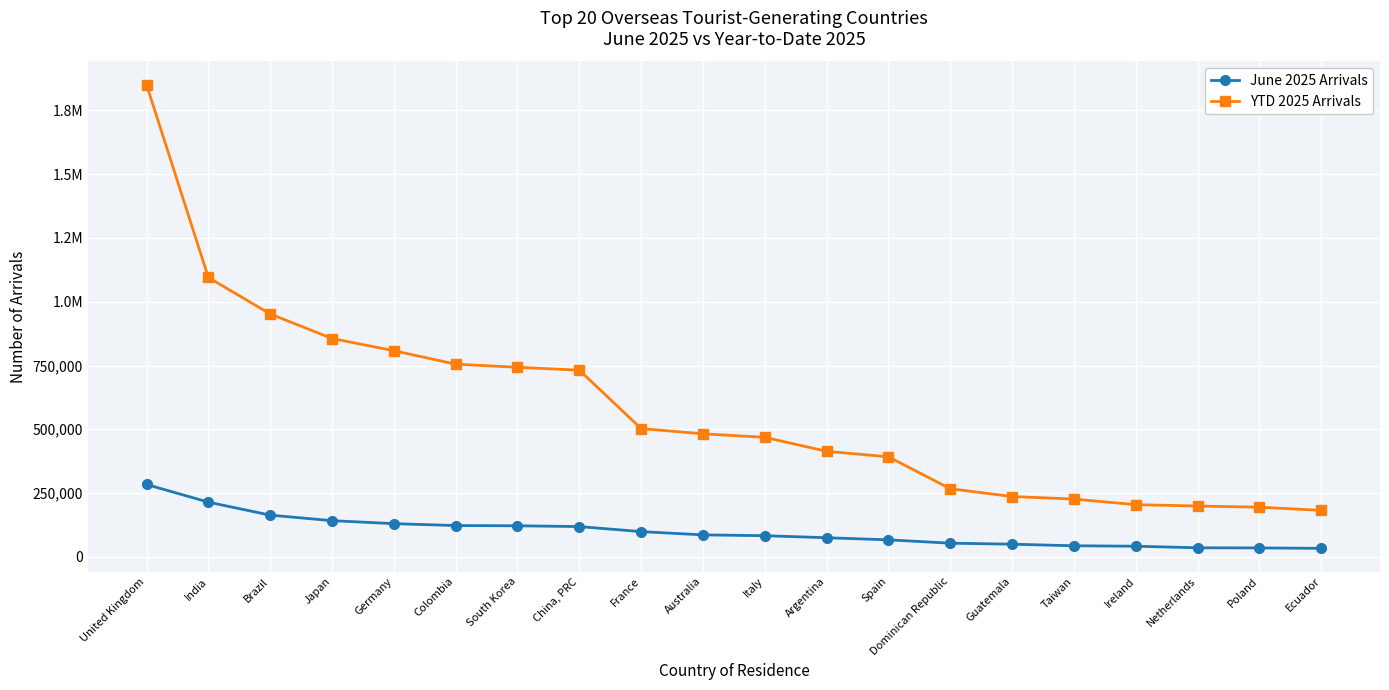

At which label is June 2025 Arrivals closest to 158444?

Brazil